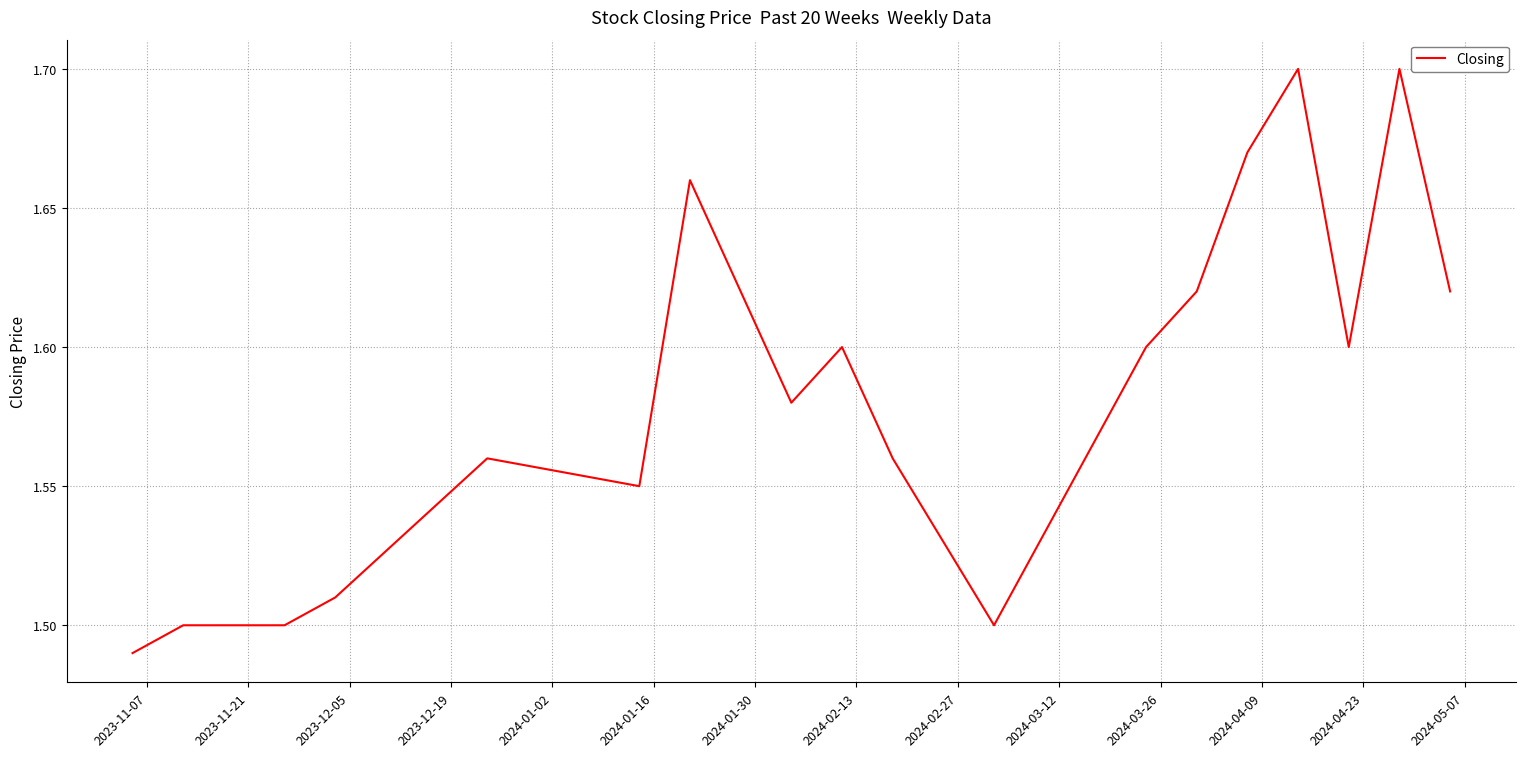

Does the chart display data point markers on the line(s)?

No